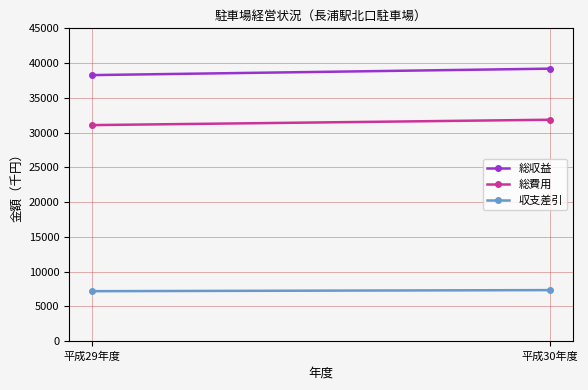

What is the label of the 2nd point from the right?

平成29年度